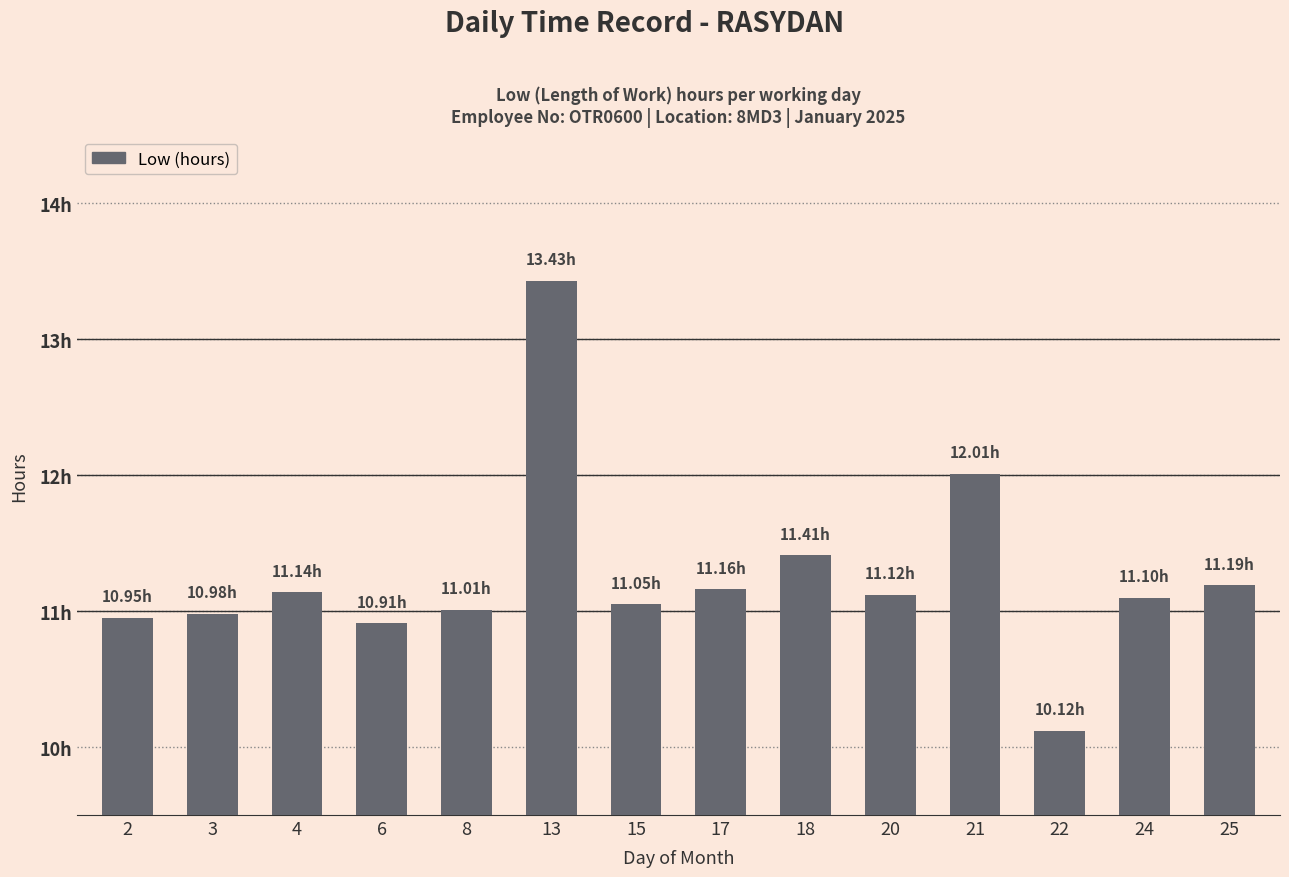

List the labels in order of value, smallest first.

22, 6, 2, 3, 8, 15, 24, 20, 4, 17, 25, 18, 21, 13